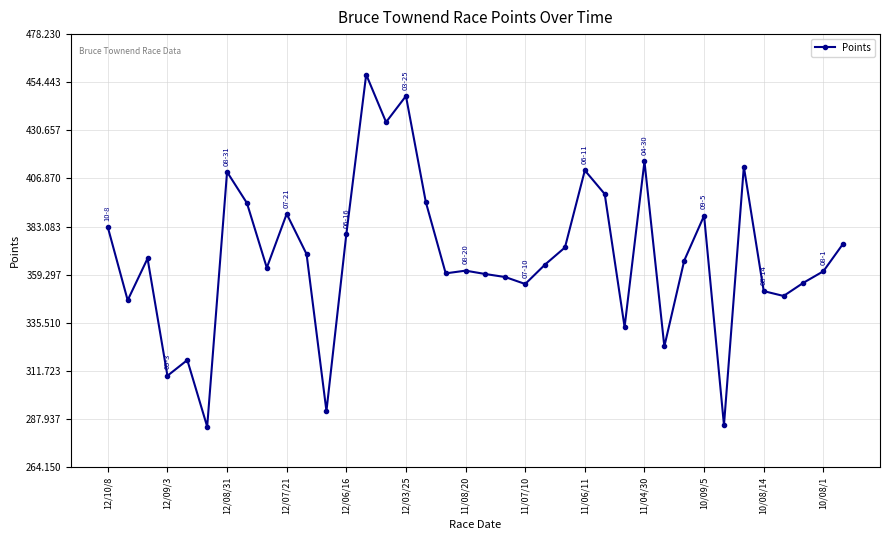

Does the chart have visible grid lines?

Yes